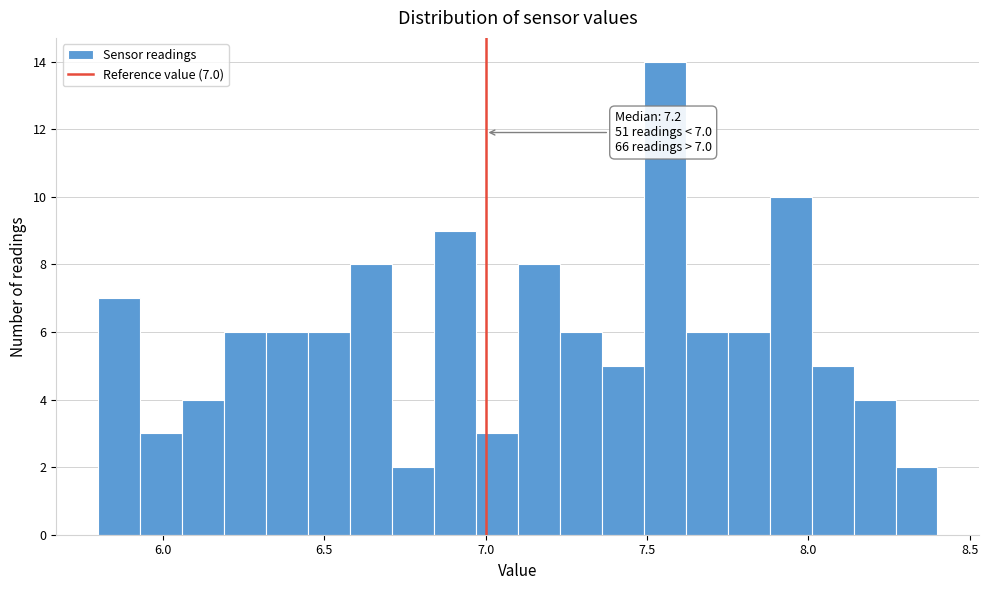

Around what value on the x-axis is the tallest bar? Give the approximate position of its centre, as read against the axis.

7.55